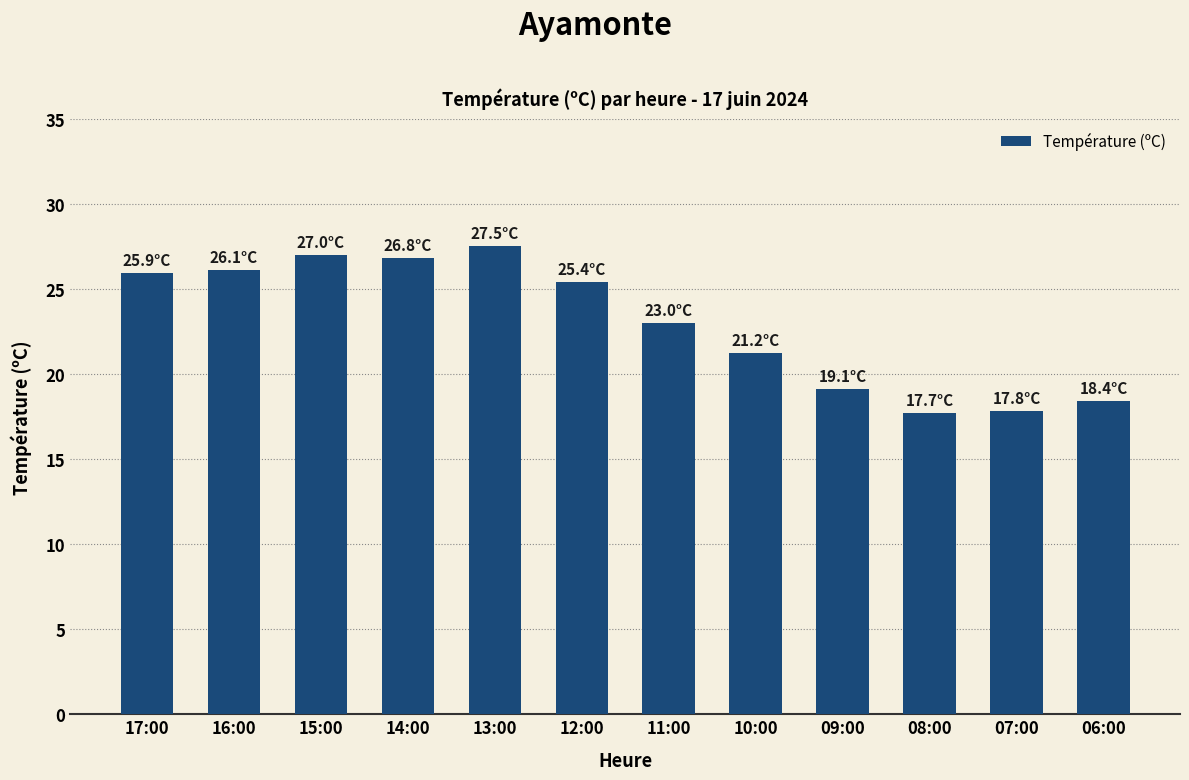

How many bars are there in total?

12